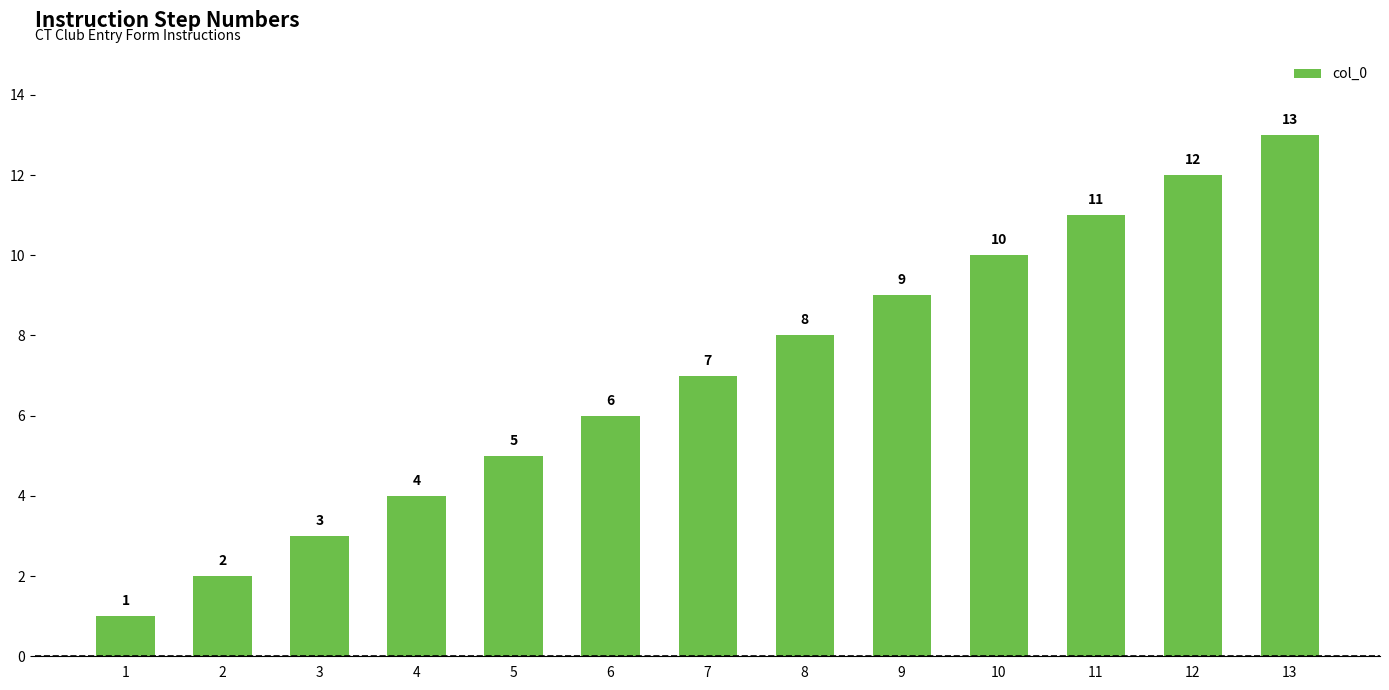

What is the ratio of the value at 11 to the value at 13?

0.8